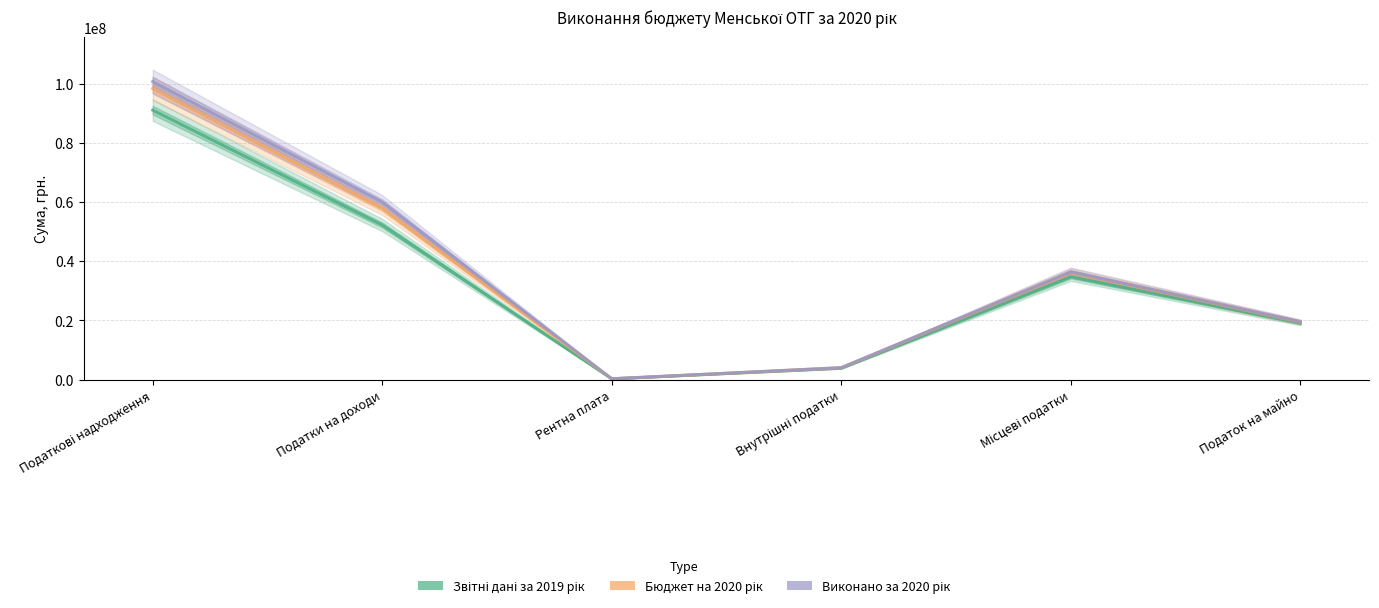

Between Податки на доходи and Внутрішні податки, which series saw the biggest shift?

Виконано за 2020 рік